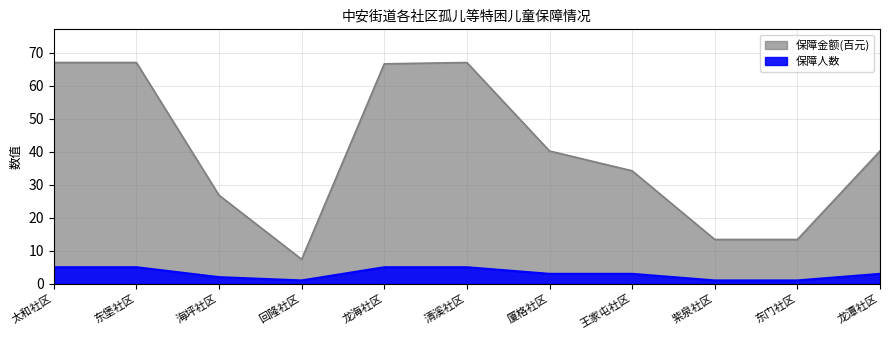

Rank the series by their maximum value, from lowest to highest.

保障人数, 保障金额(百元)